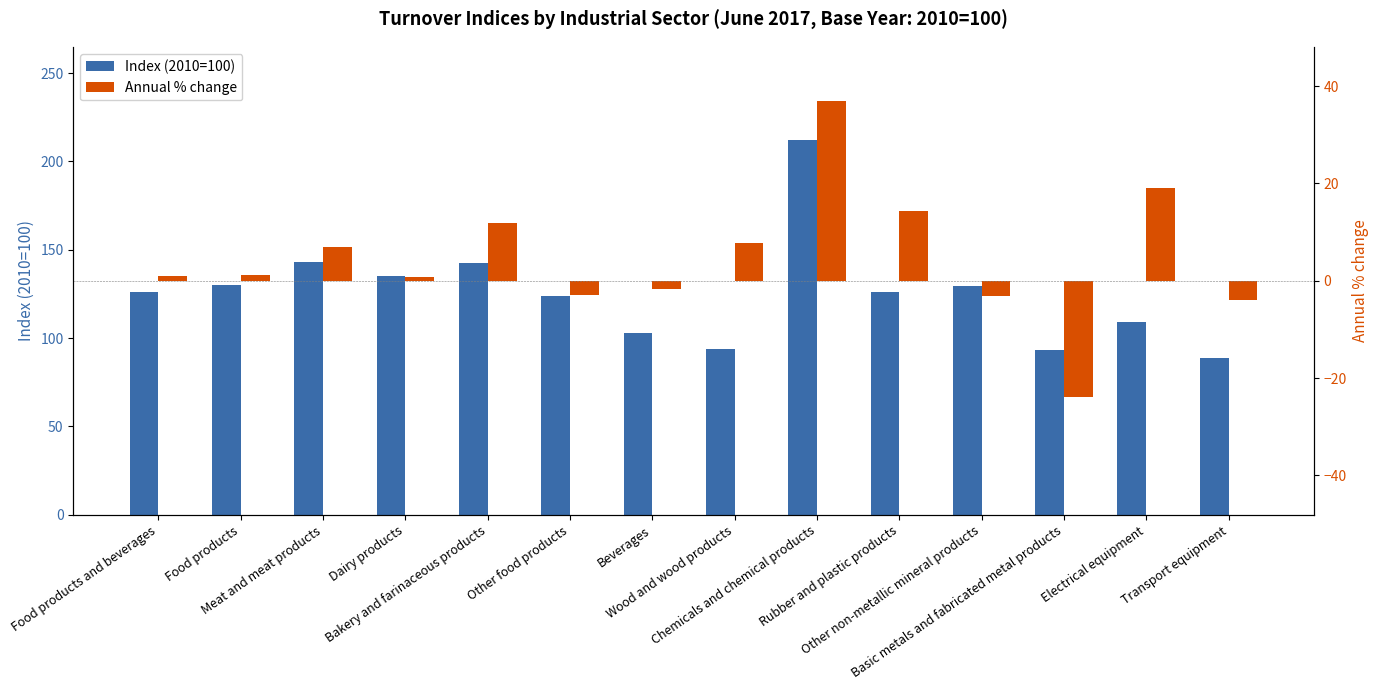

What is the maximum value for Annual % change?

37.0